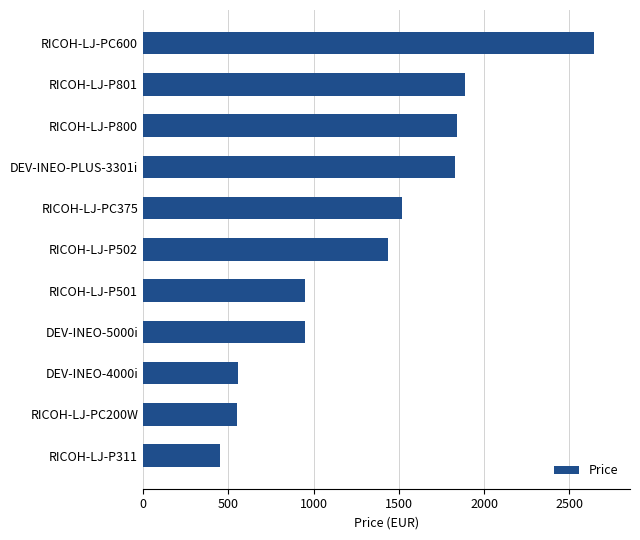

At which category does the chart reach its minimum across all series?

RICOH-LJ-P311